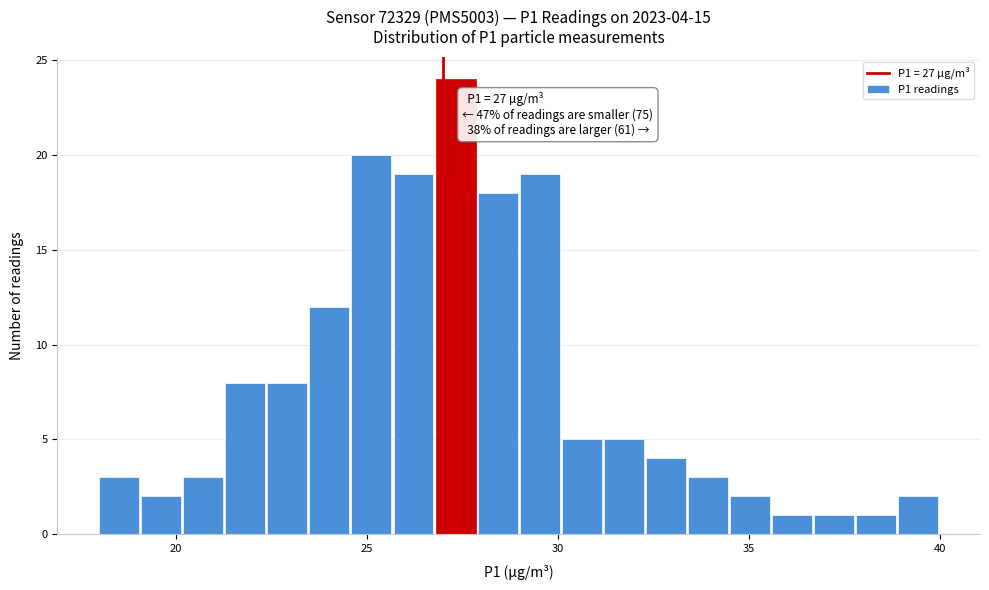

Read against the x-axis, roughly where is the centre of the tallest bar?

27.5